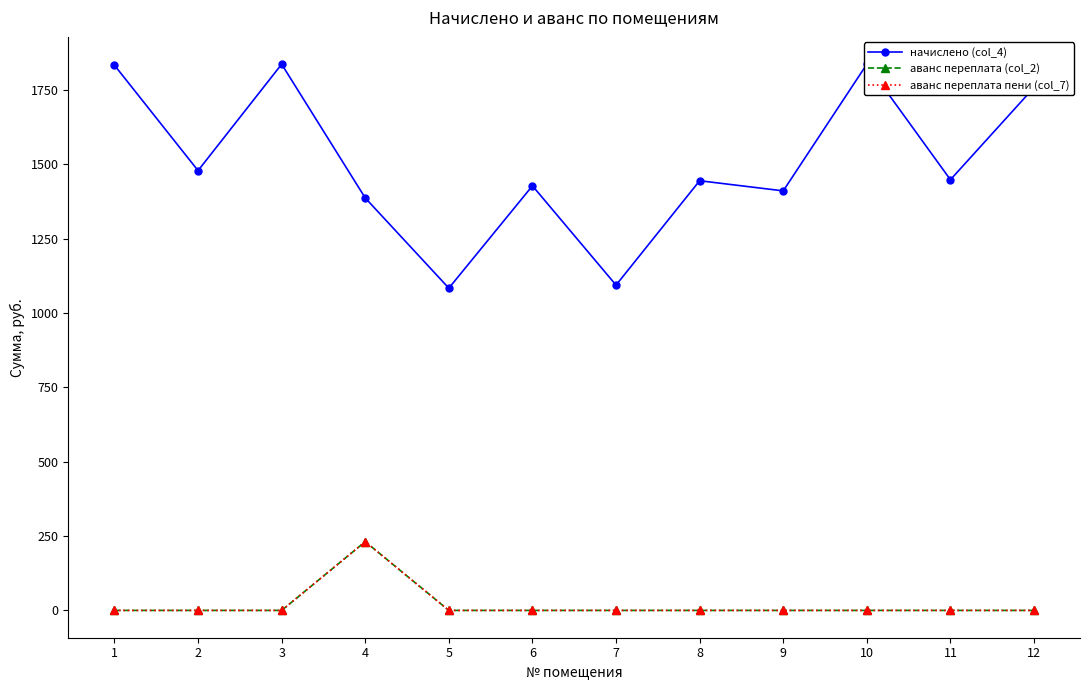

Which series has the widest spread of values?

начислено (col_4)